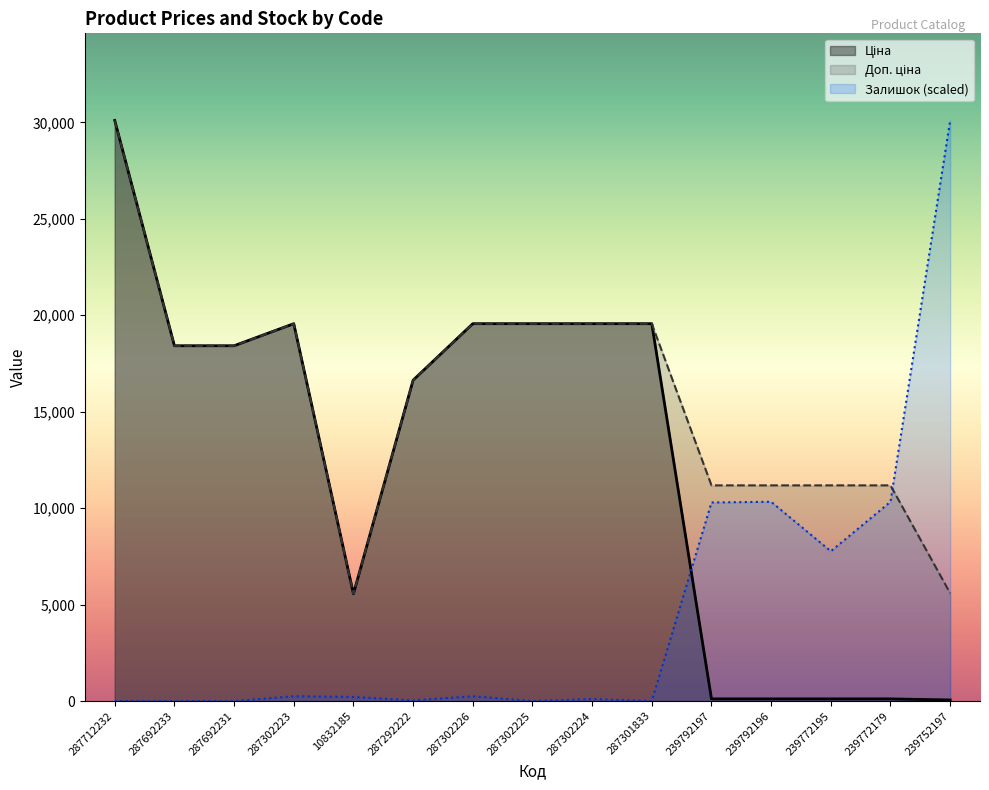

What position from the left is 287302226?

7